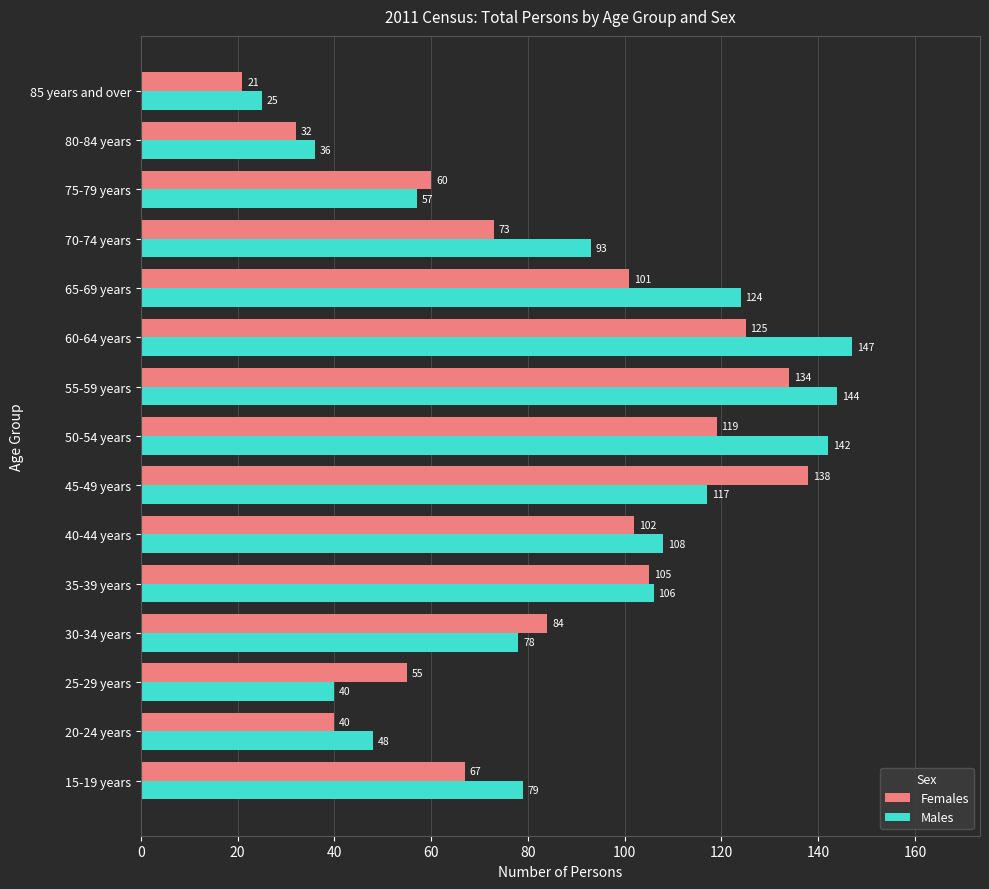

Between 35-39 years and 55-59 years, which series saw the biggest shift?

Males